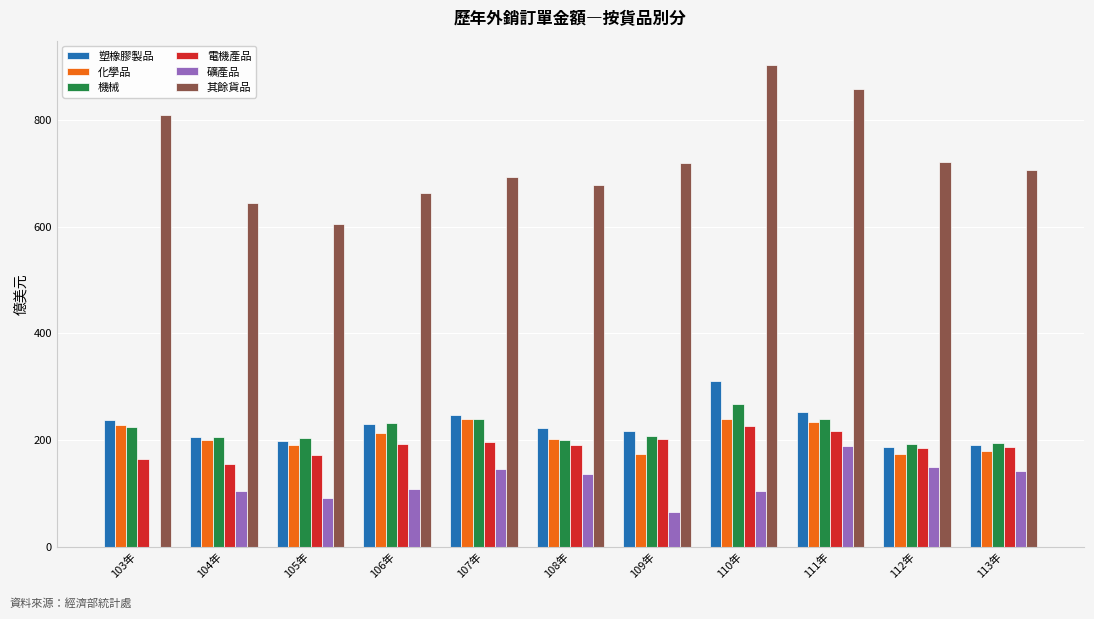

Which series has the largest total across all categories?

其餘貨品